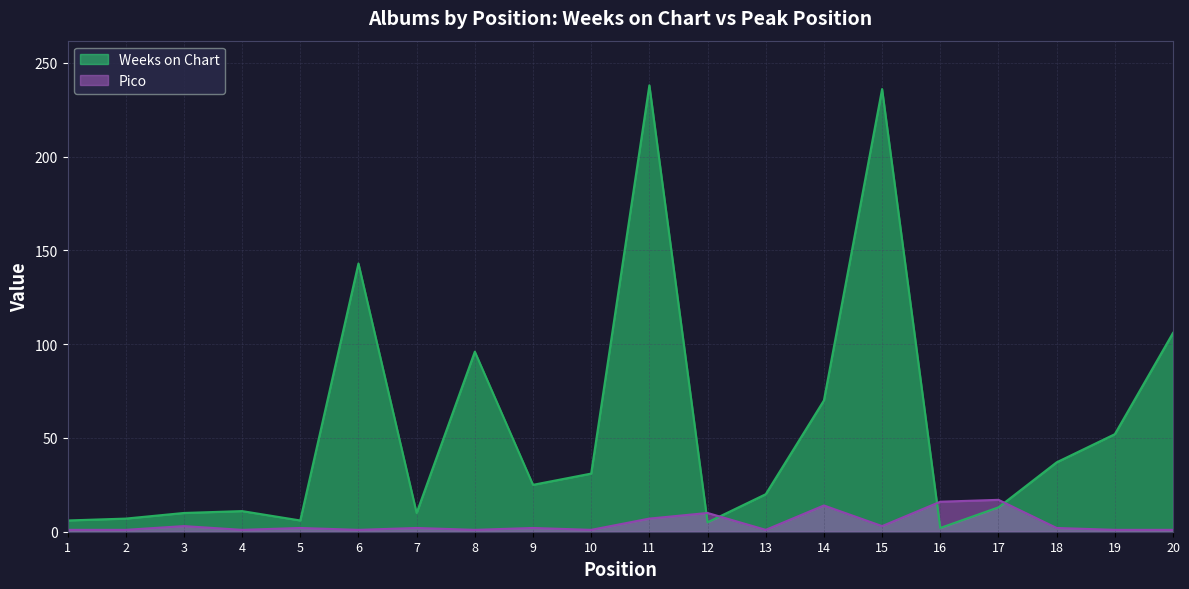

What is the value of the Weeks on Chart point at the 7th from the left?

10